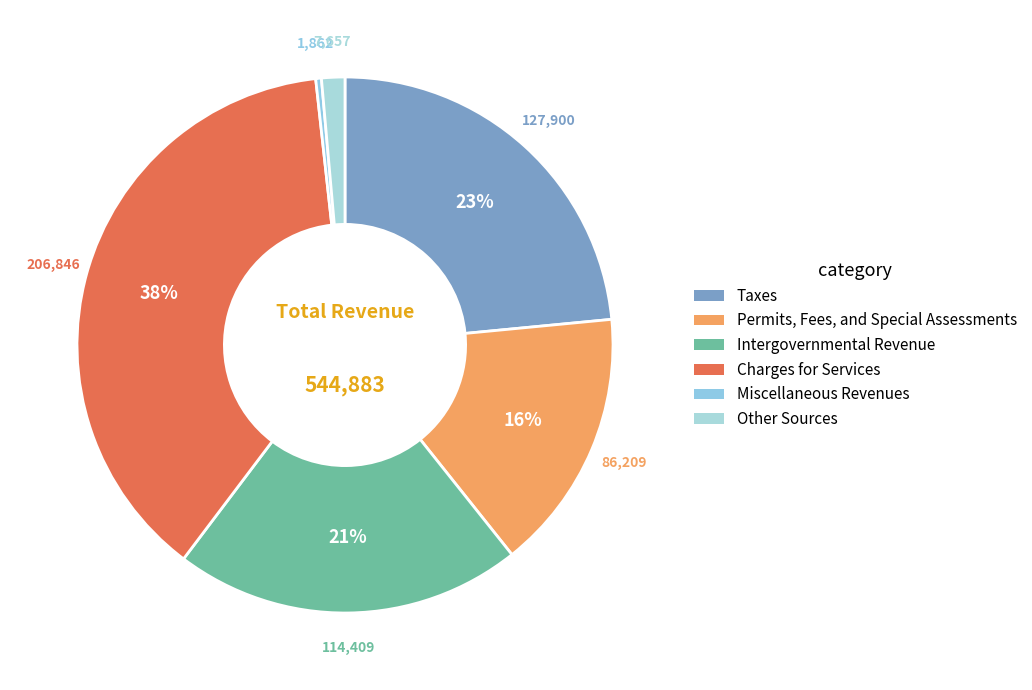

How much of the chart is everything except Taxes?

76.5%